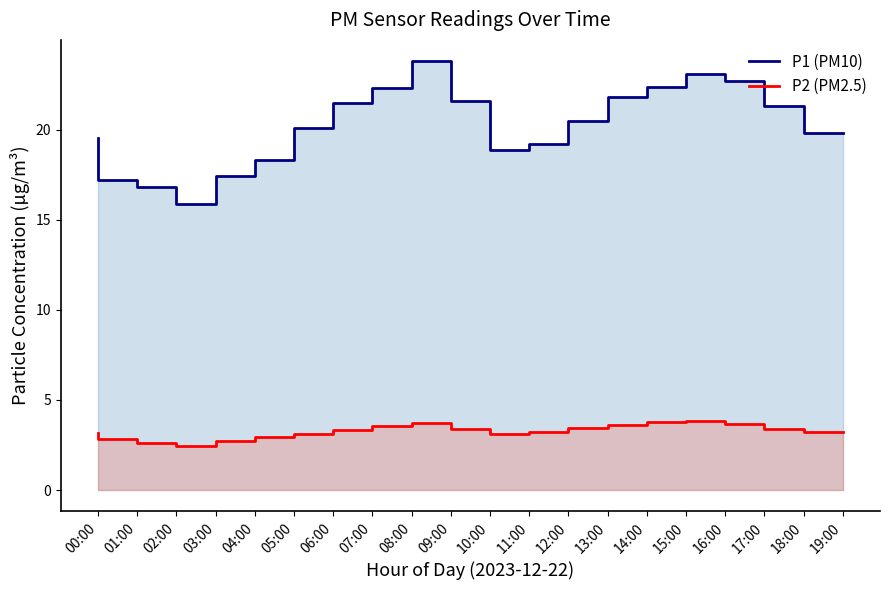

Is it true that P1 (PM10) equals 20.5 at 13:00?

True